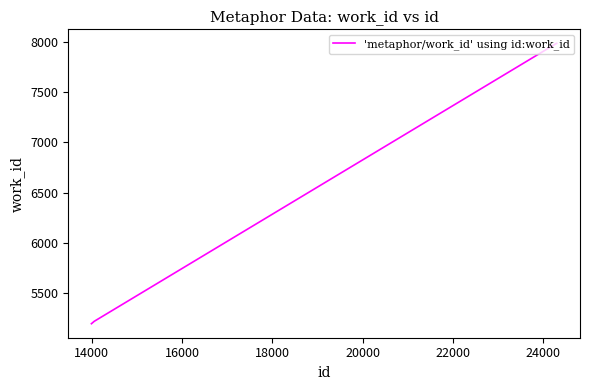

What is the greatest value displayed?

7984